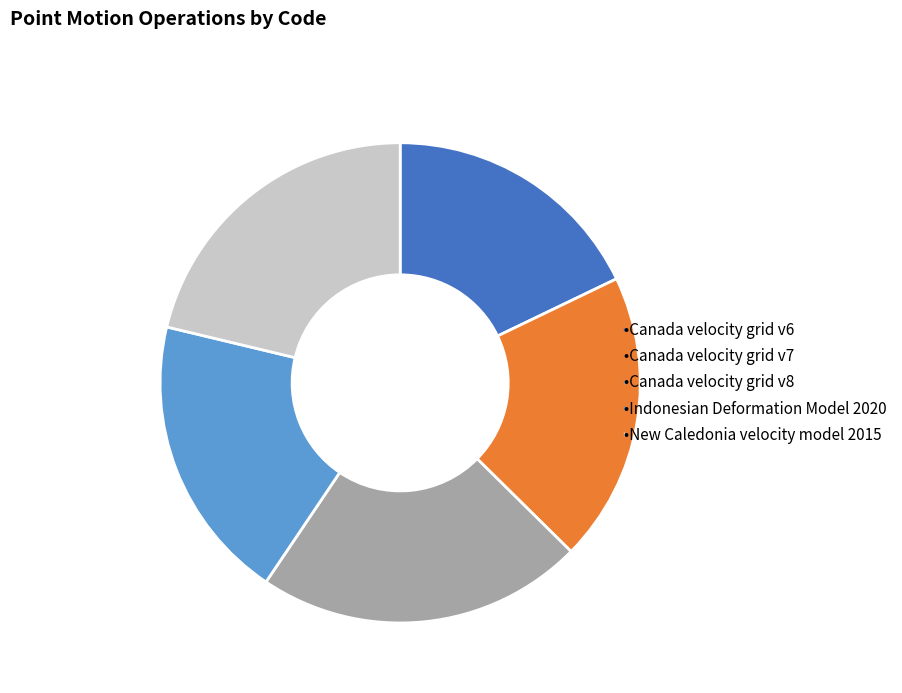

Does any single category account for the majority?

No